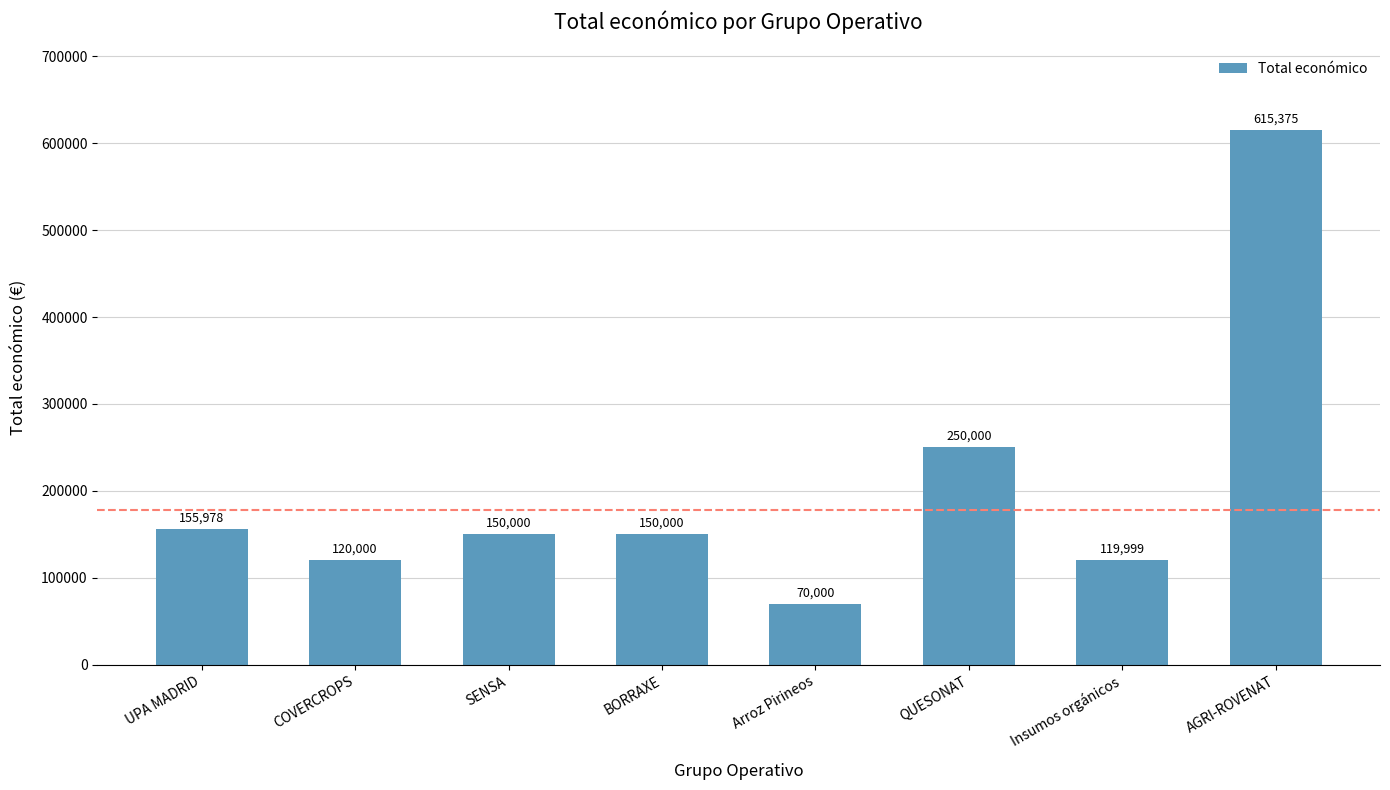

True or false: the data shows 161030 at QUESONAT.

False